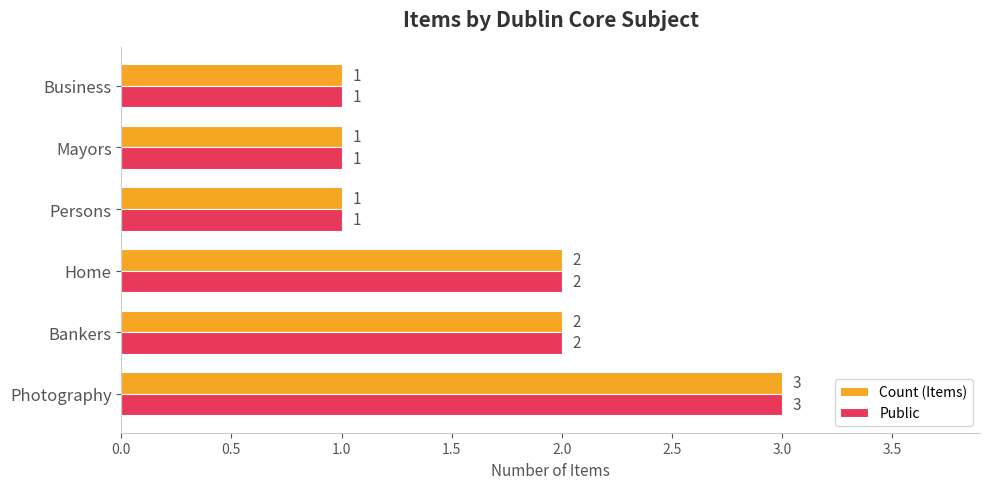

At which category is the sum across all series the highest?

Photography